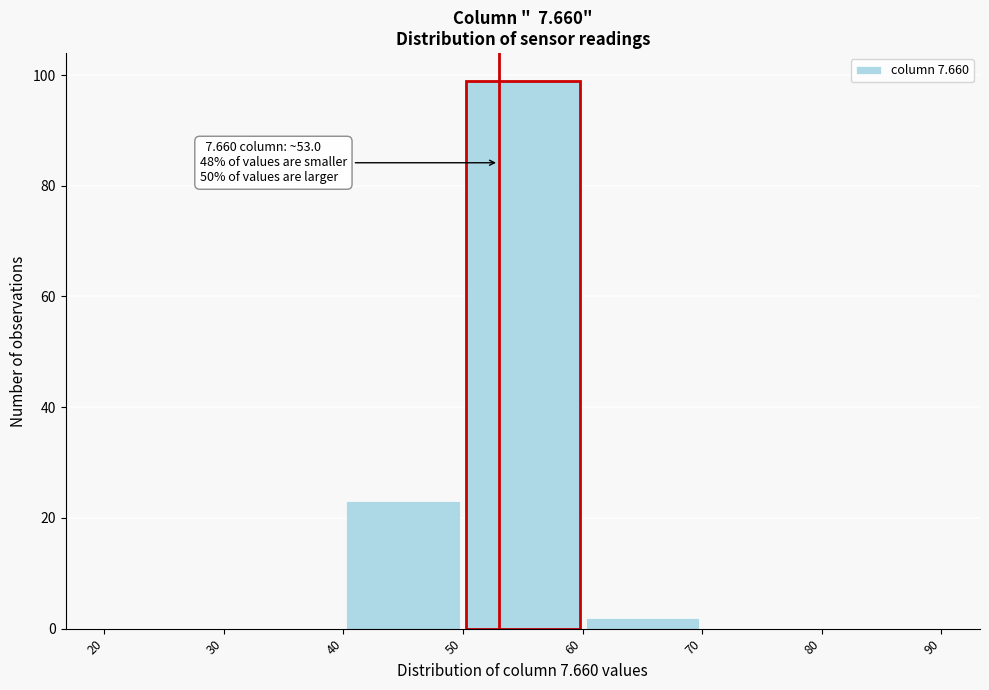

Over which range of the x-axis is the bar tallest?

50 to 60